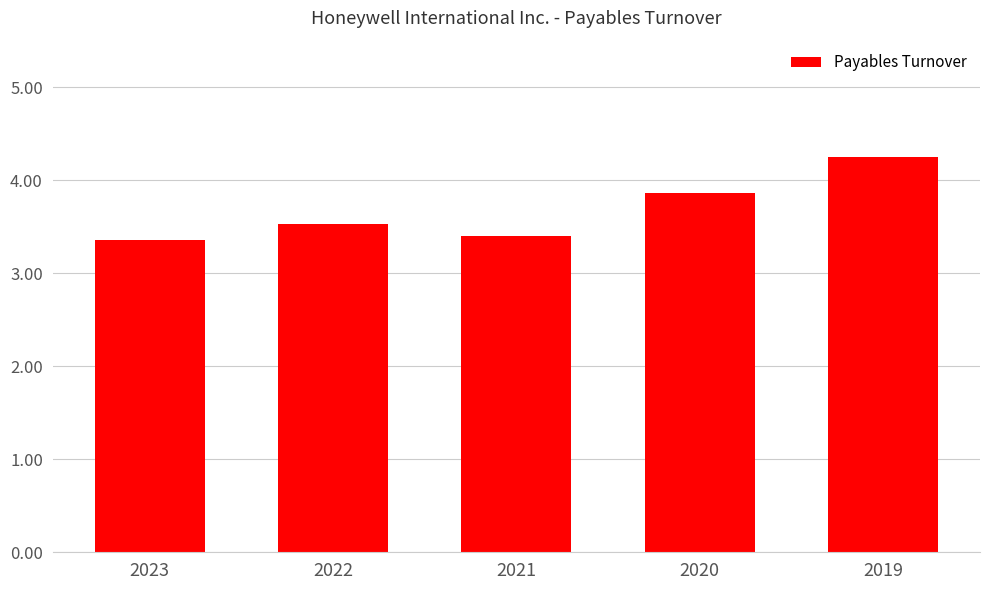

What is the ratio of the value at 2023 to the value at 2022?

1.0